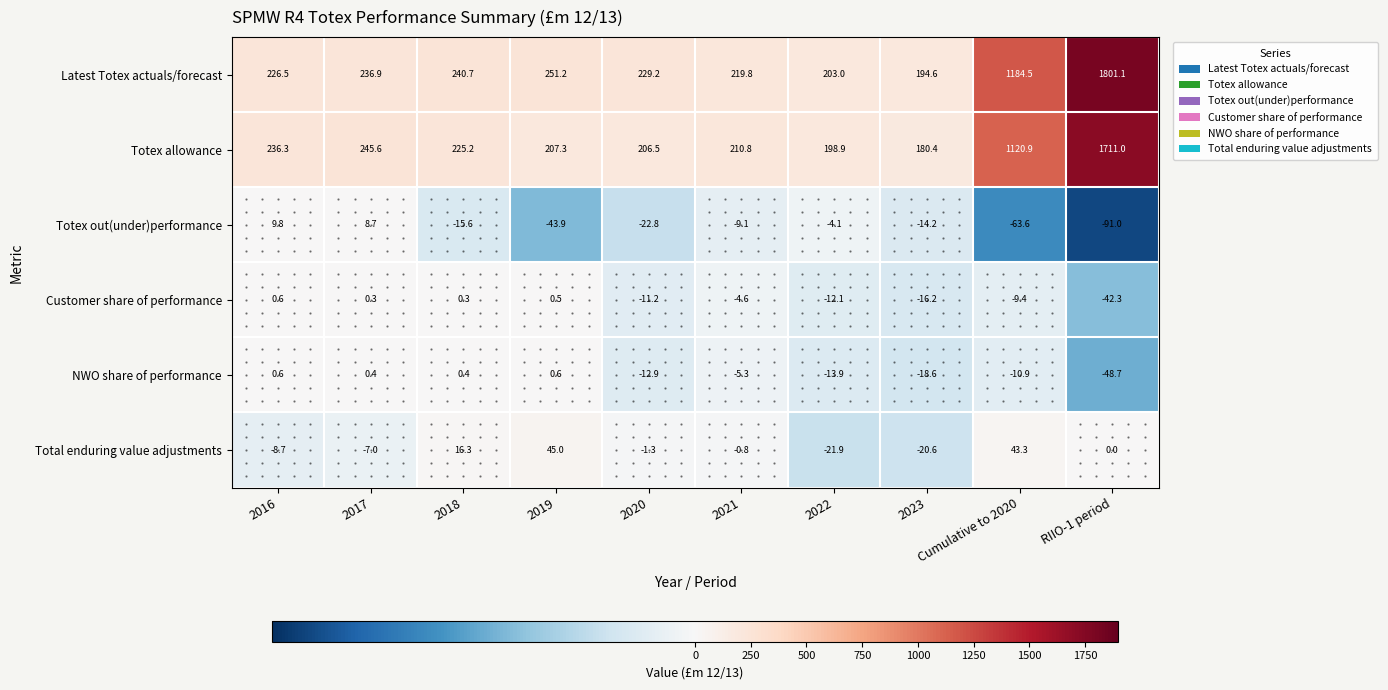

At how many categories does at least one series exceed 1370?

1